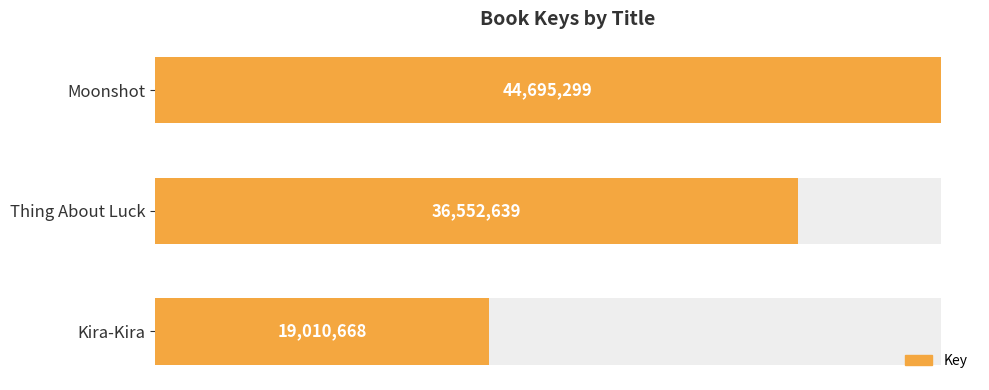

What is the change in value from Thing About Luck to Kira-Kira?

-17541971